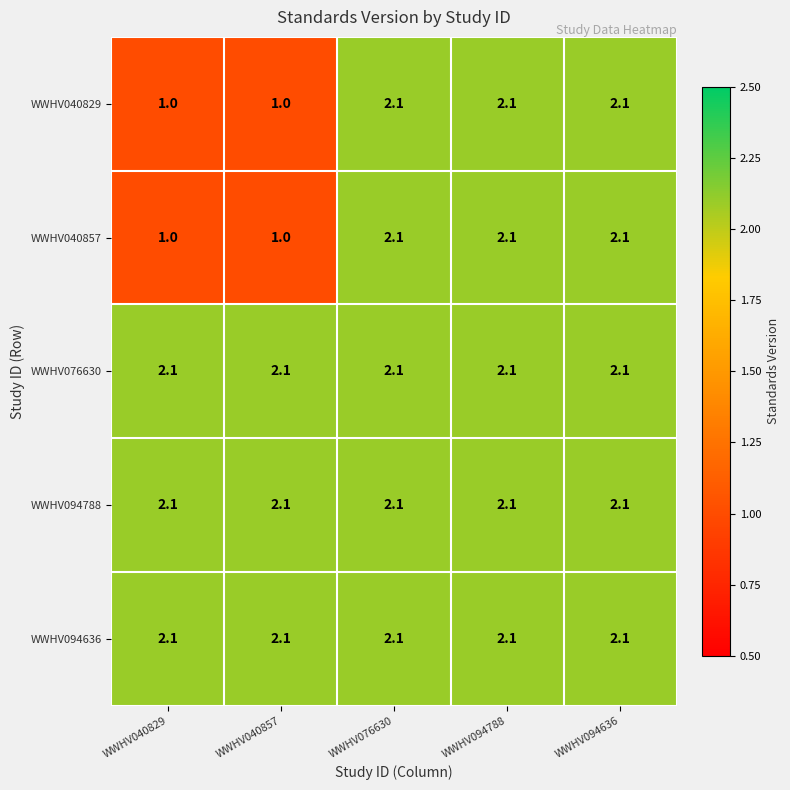

The WWHV094788 series shows 0.6 at WWHV094788. True or false?

False